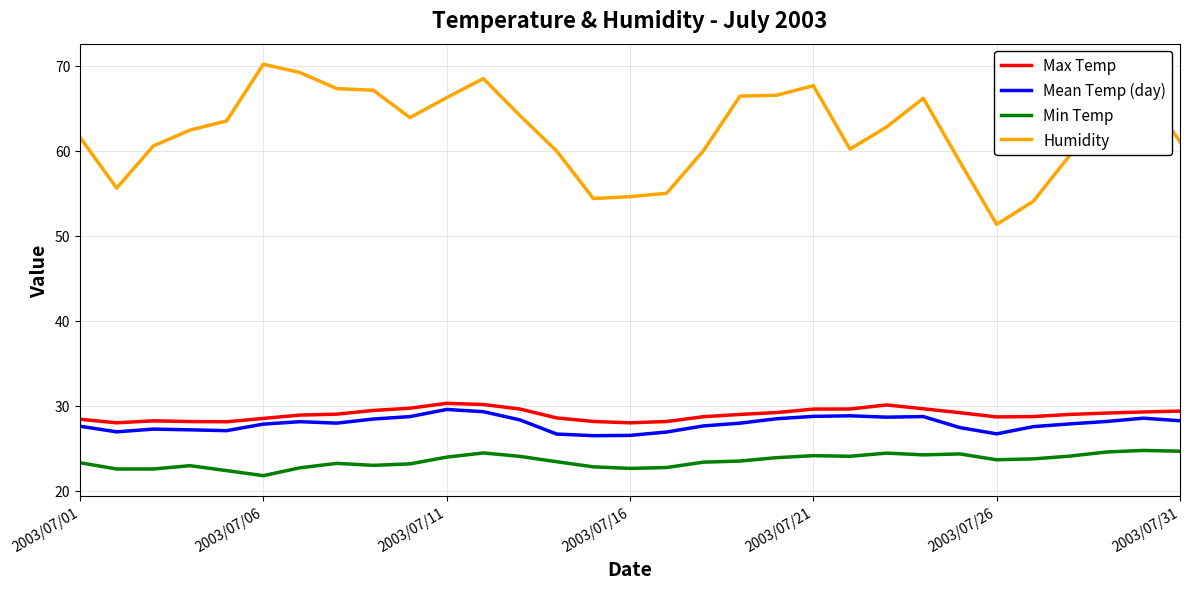

At how many categories does at least one series exceed 29?

31